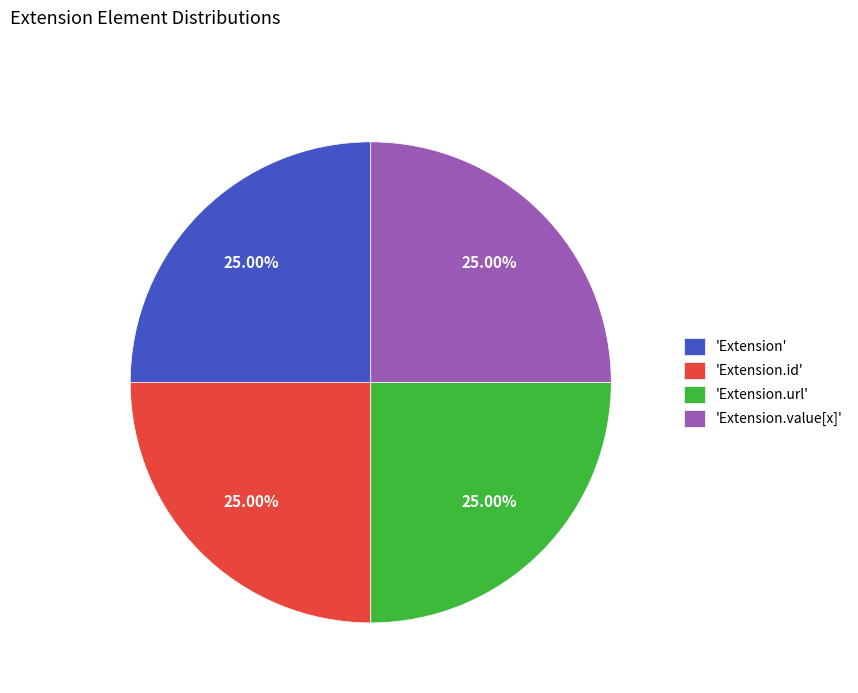

What is the ratio of the value at 'Extension' to the value at 'Extension.value[x]'?

1.0